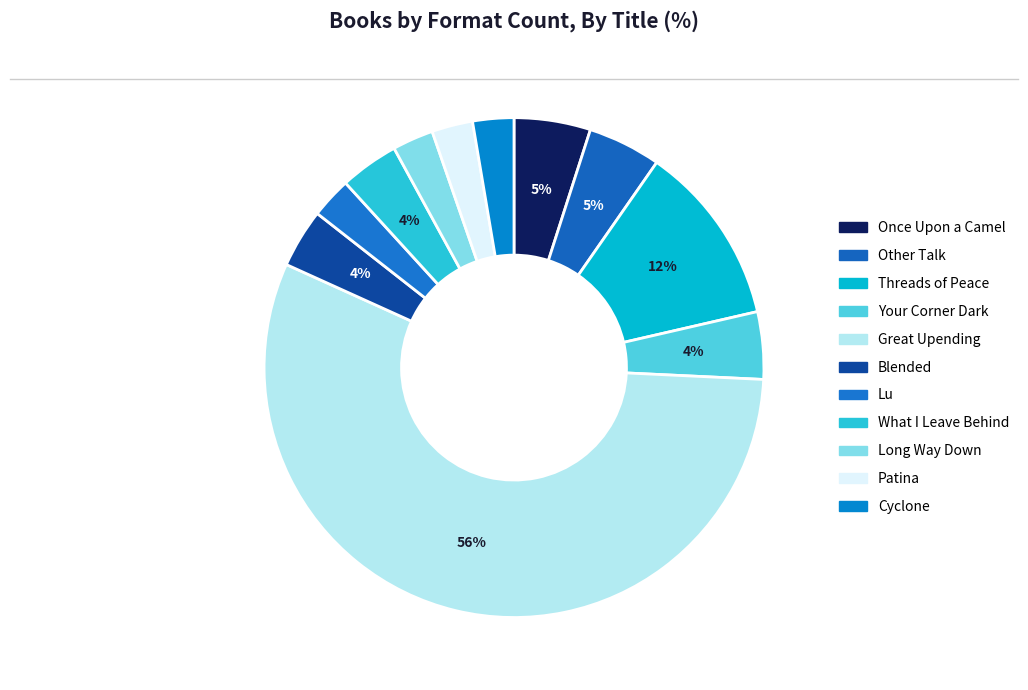

Count the number of slices in the pie.

11